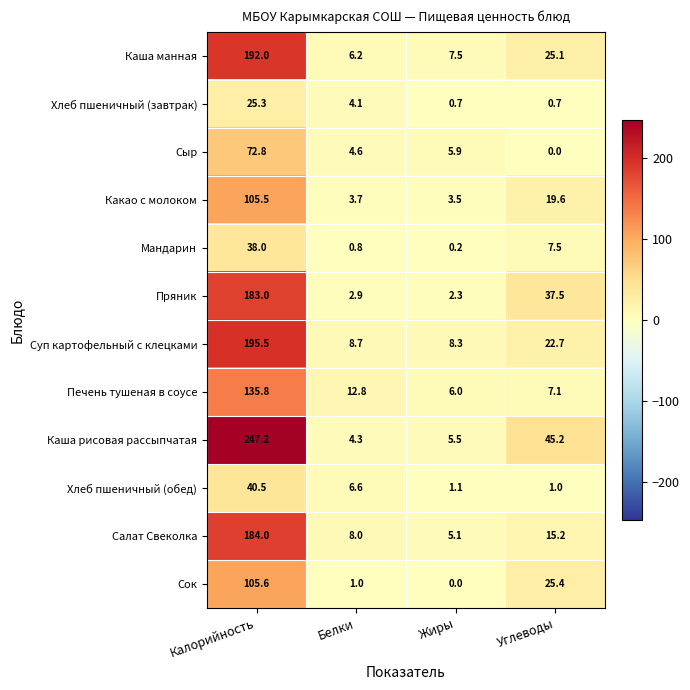

What is the difference between the Каша рисовая рассыпчатая values at Жиры and Калорийность?

241.7